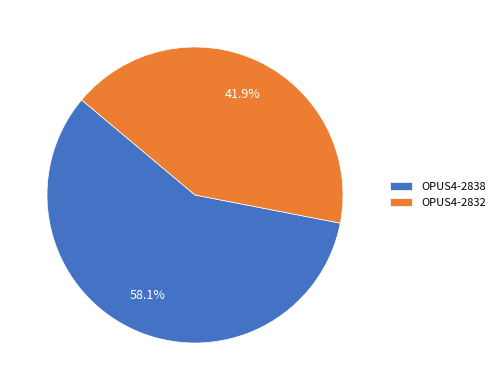

To the nearest percent, what portion does OPUS4-2838 represent?

58%